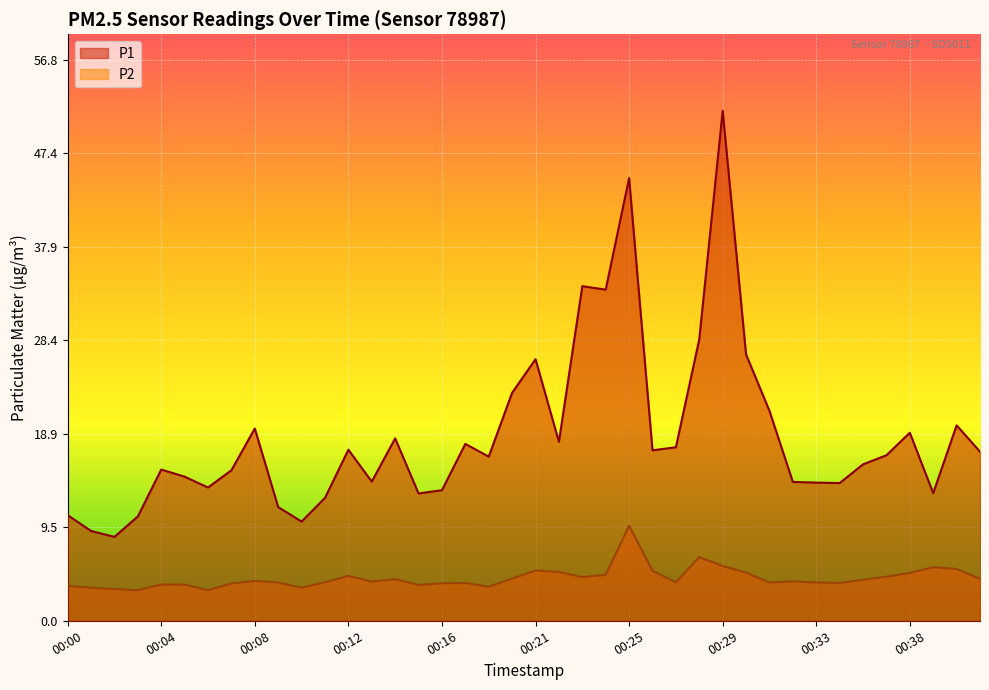

True or false: P2 has more than 0 interior local peaks.

True